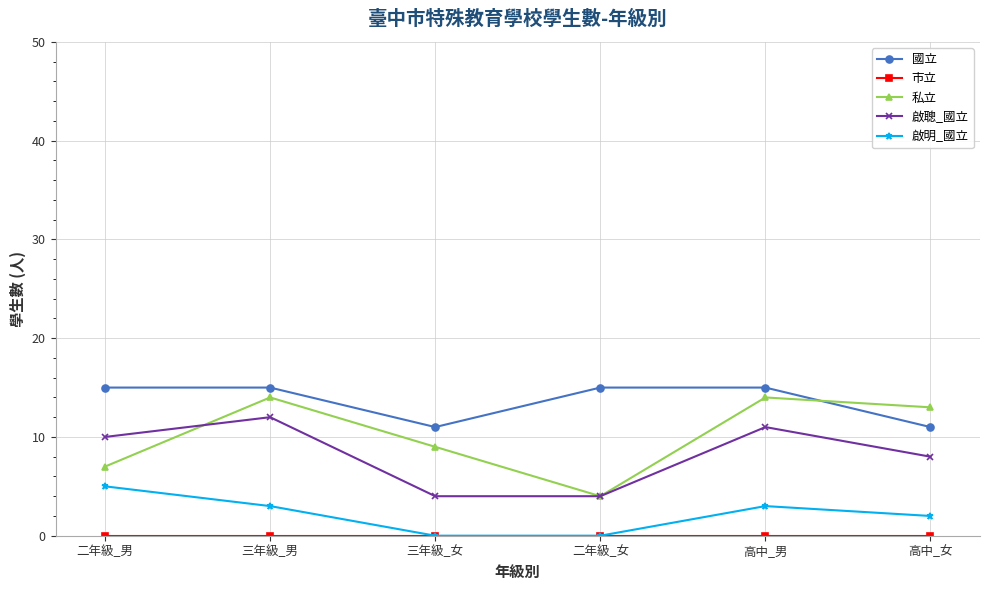

The 私立 series shows 13 at 高中_女. True or false?

True